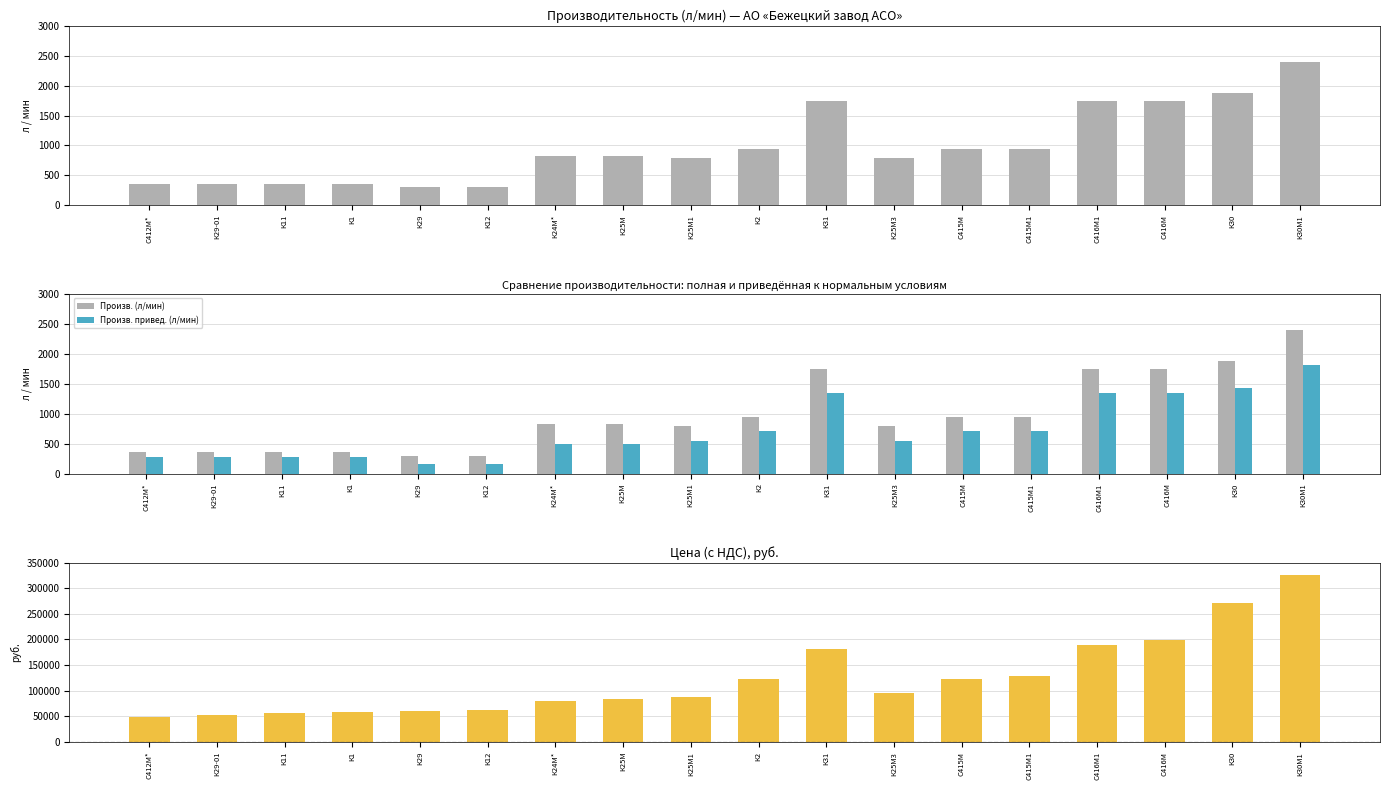

Does the chart contain stacked bars?

No